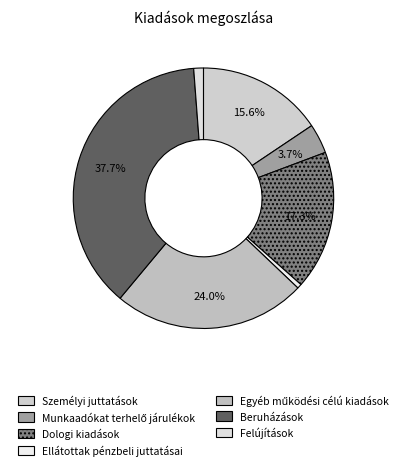

To the nearest percent, what is the difference between the Felújítások and Ellátottak pénzbeli juttatásai slice percentages?

1%